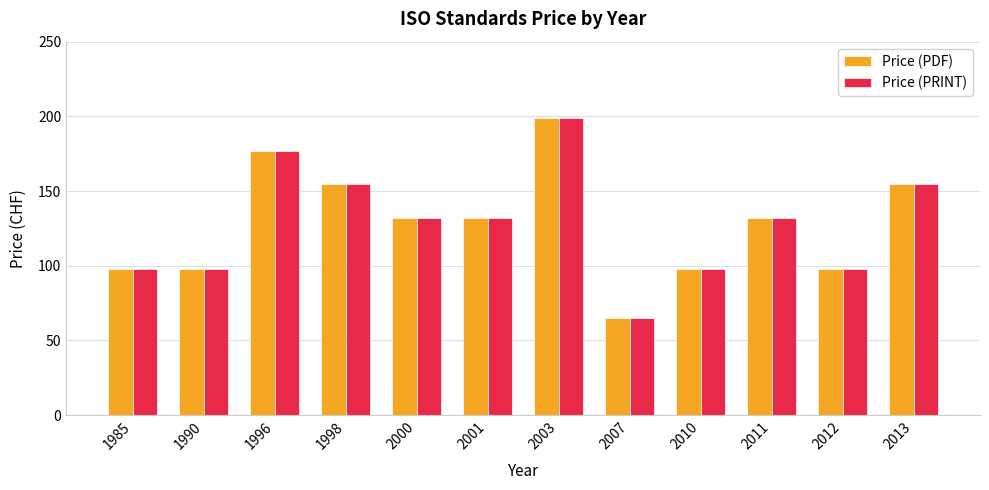

What is the approximate value of Price (PDF) at 2013, to the nearest 10?

160